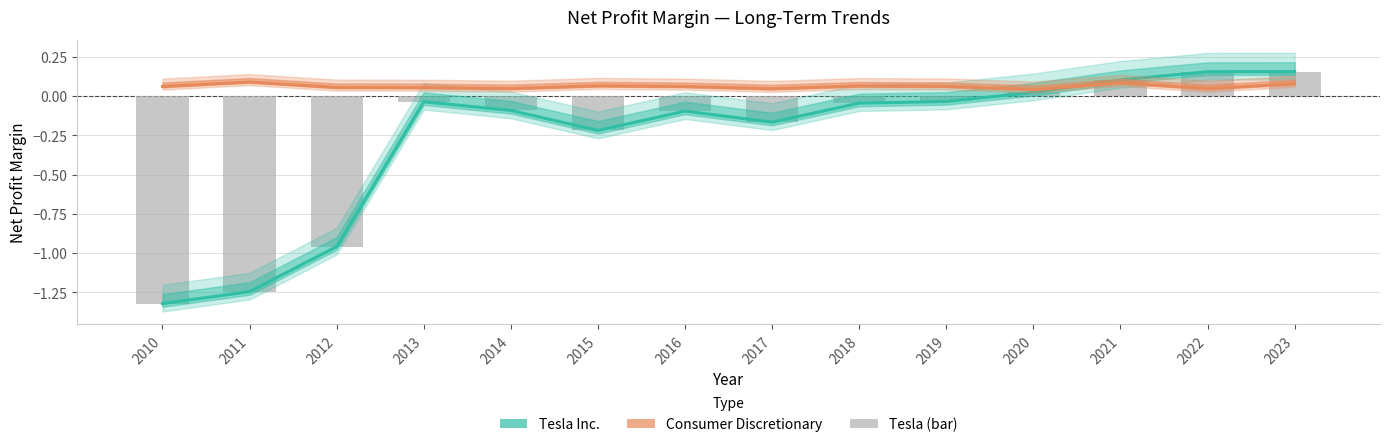

Which has a higher value, 2019 or 2015?

2019